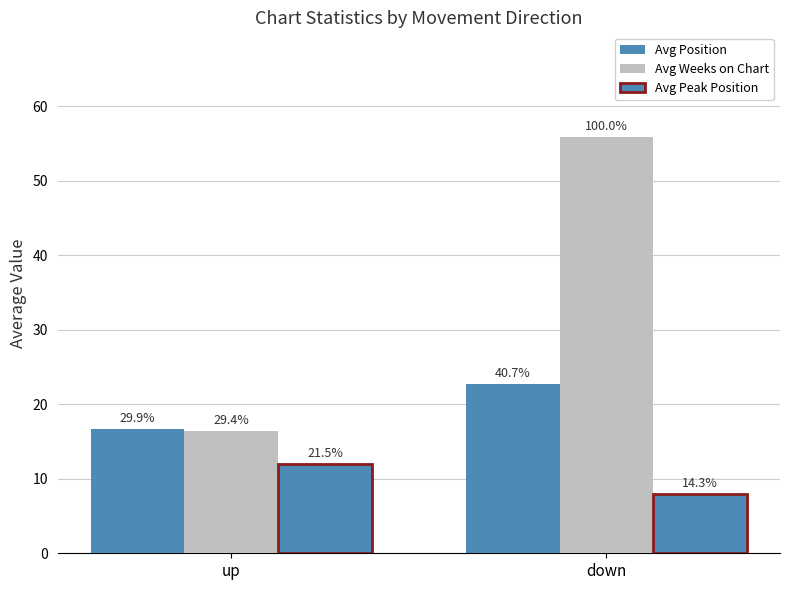

Does the chart contain any negative values?

No